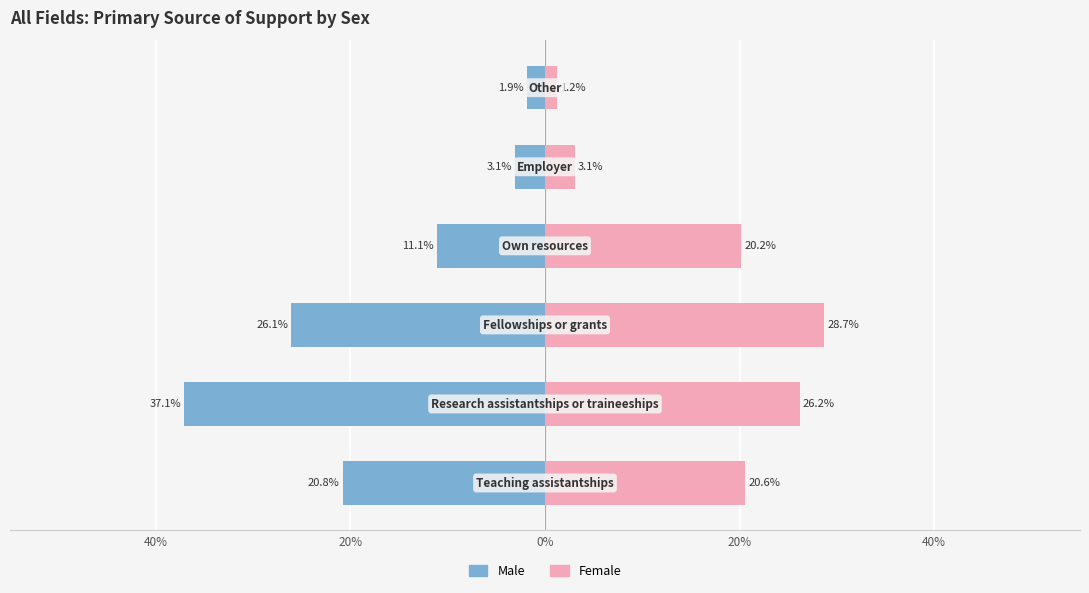

Which series has the widest spread of values?

Male